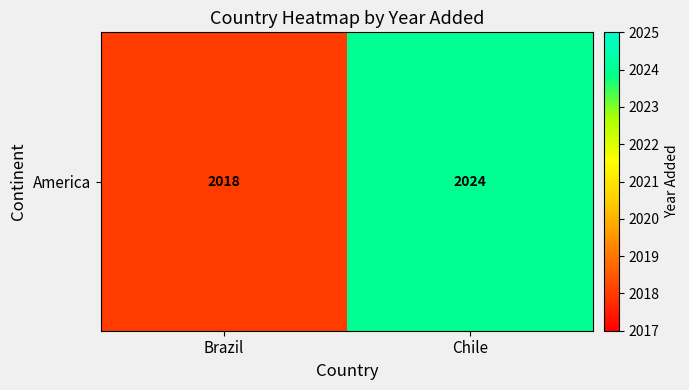

What is the approximate value at Brazil?

2018